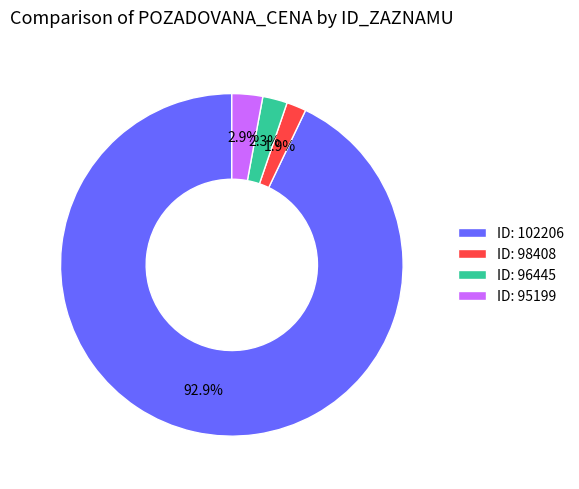

How many segments does this pie chart have?

4